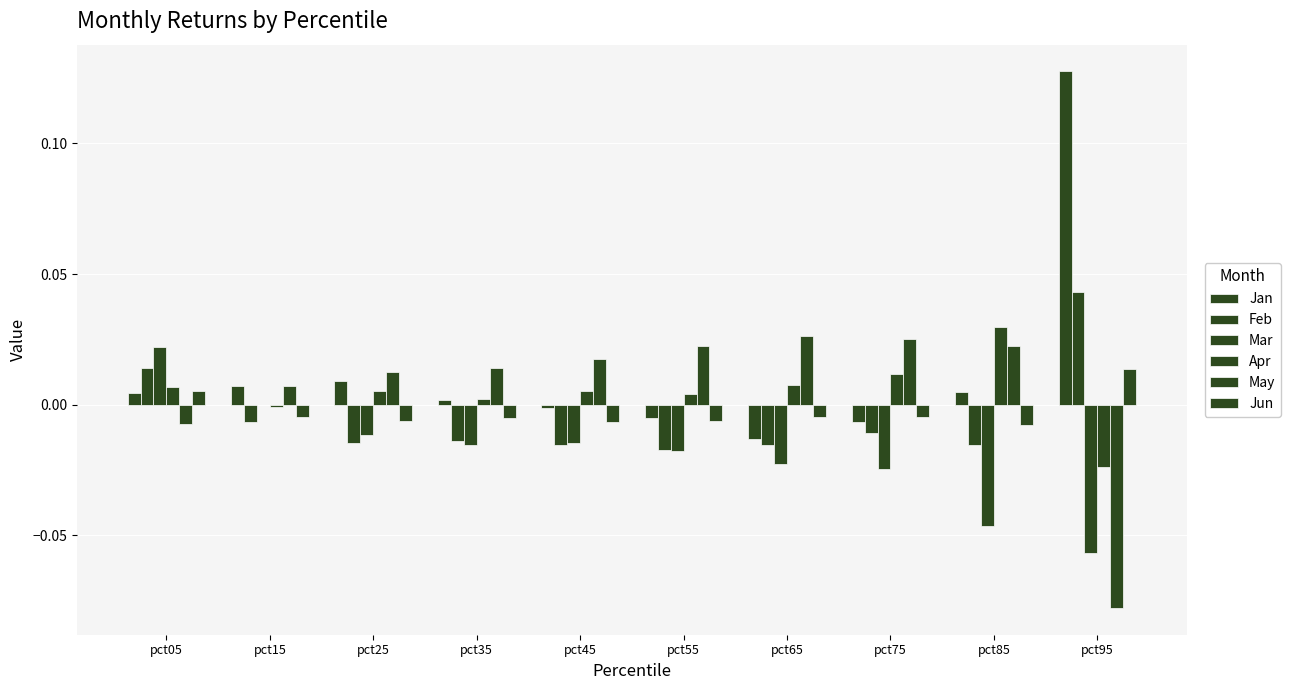

How many categories are shown in the chart?

10